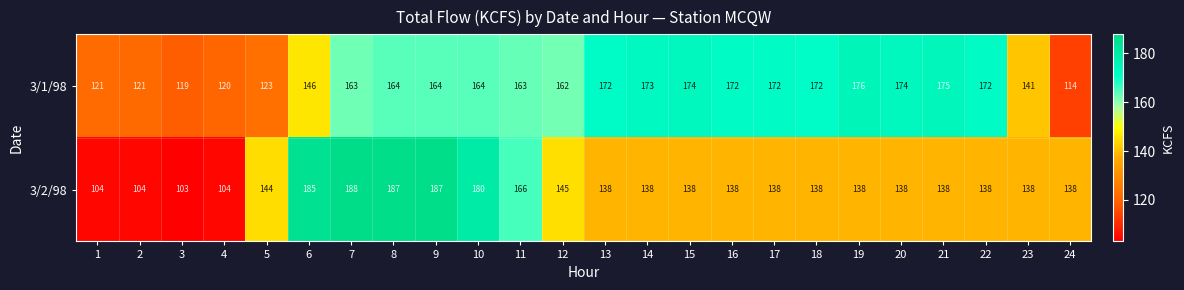

Rank the series at 10 from lowest to highest value.

3/1/98, 3/2/98